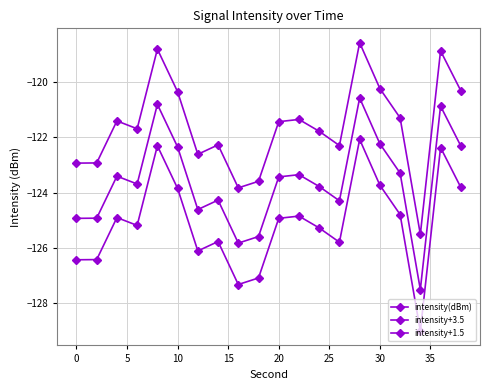

How many data points in intensity+3.5 are above -121?

6